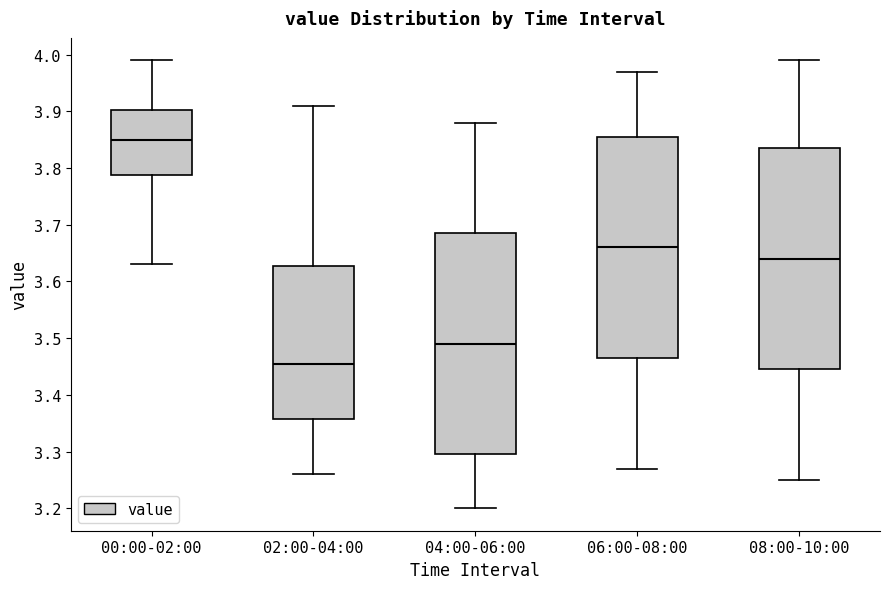

Where is the upper edge of the box for 02:00-04:00 on the y-axis? The values are not printed on the chart, so give them approximately, as read against the axis.

3.63